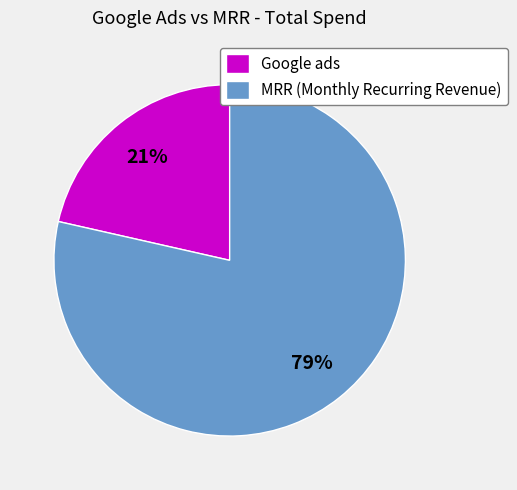

Do MRR (Monthly Recurring Revenue) and Google ads together represent more than half of the pie?

Yes